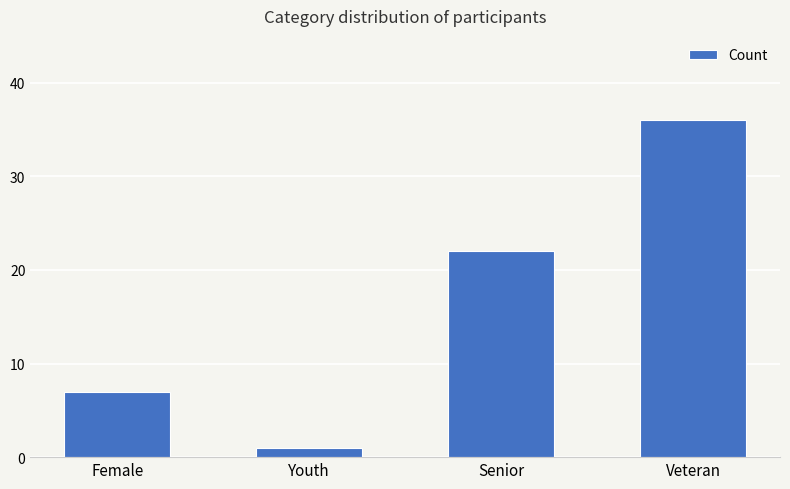

What is the label of the 3rd bar from the right?

Youth